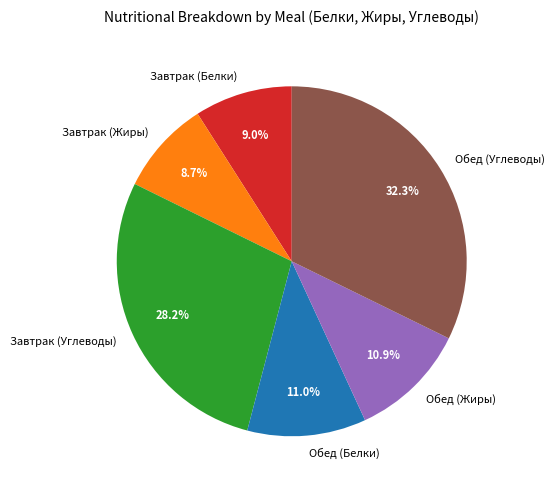

Does Завтрак (Углеводы) account for over 50% of the chart?

No